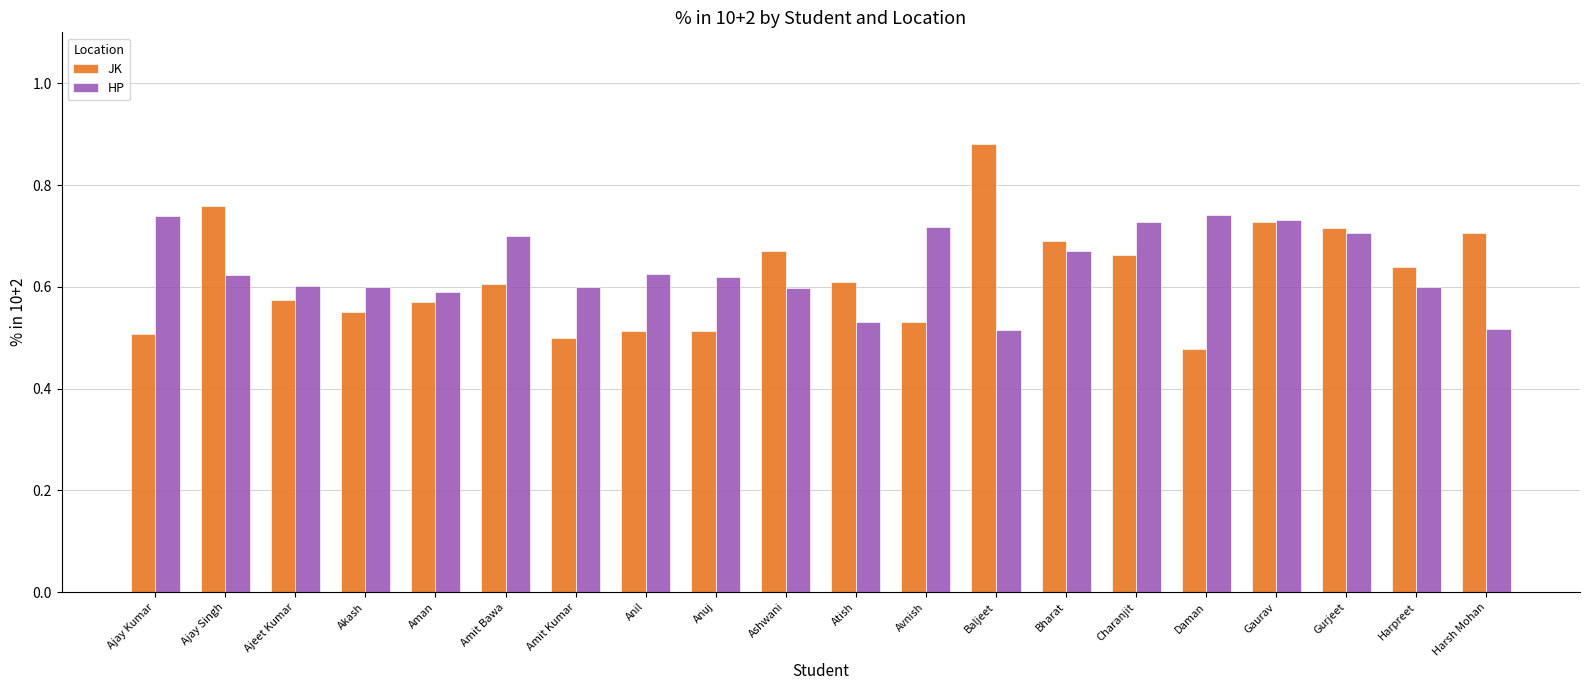

How many HP values are between 0 and 1?

20